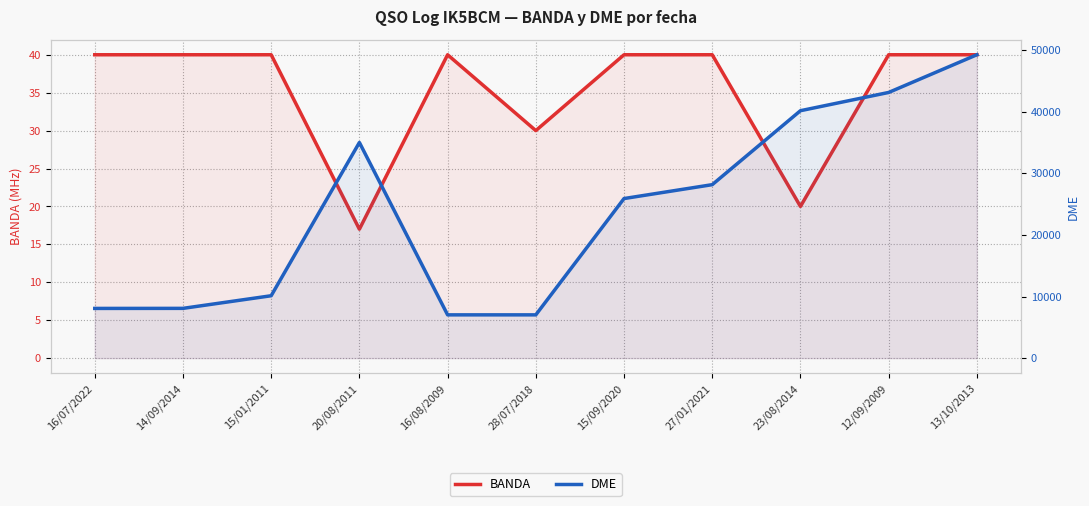

Rank the series by their maximum value, from highest to lowest.

DME, BANDA